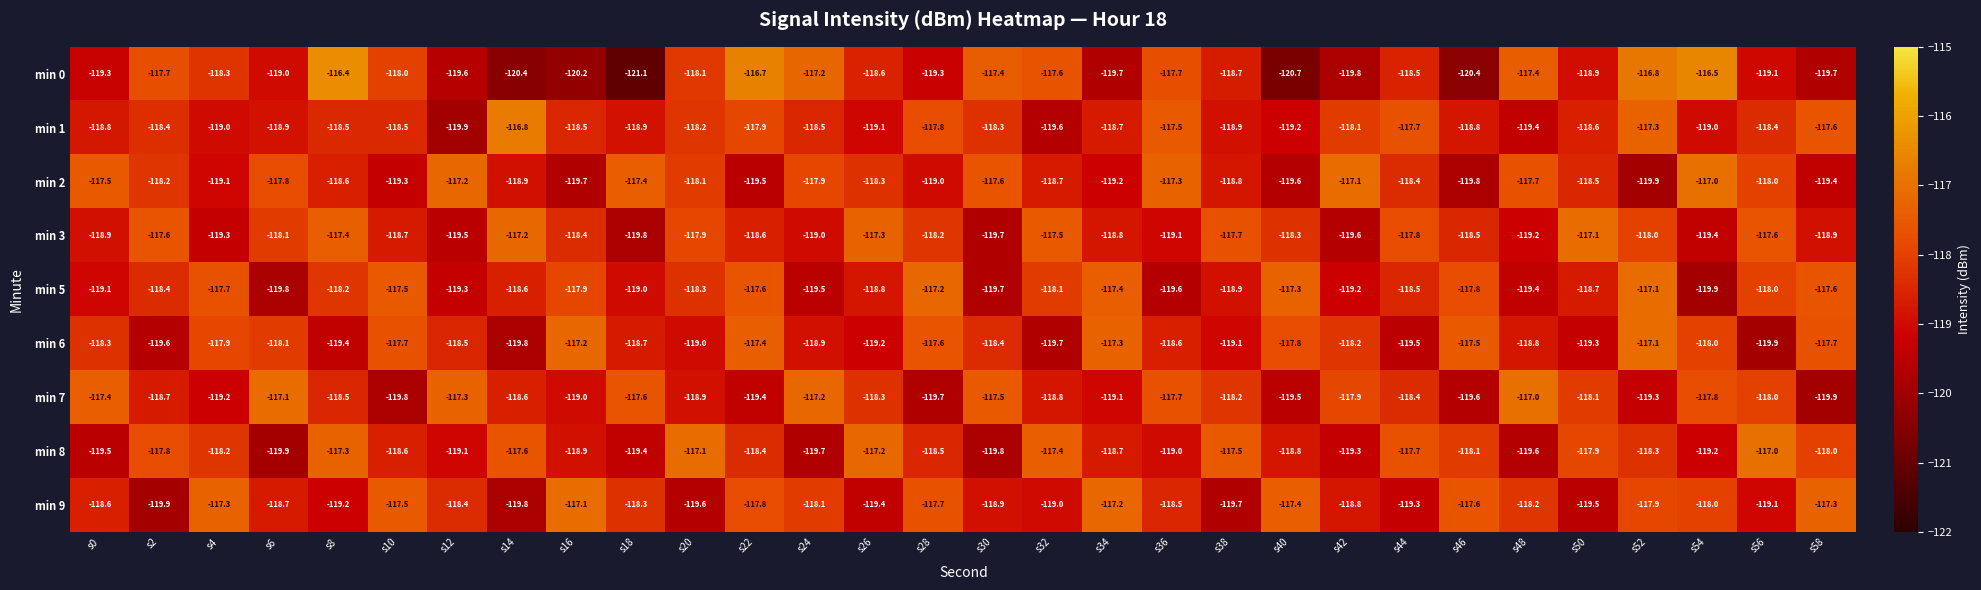

Where does the min 5 series first go above -118?

s4